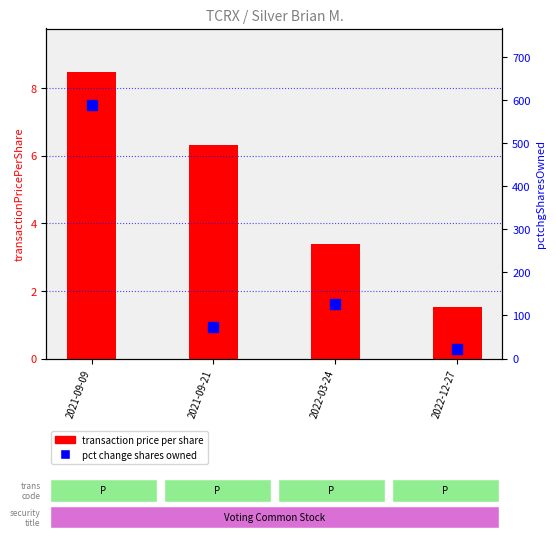

Which series has the widest spread of values?

pct change shares owned